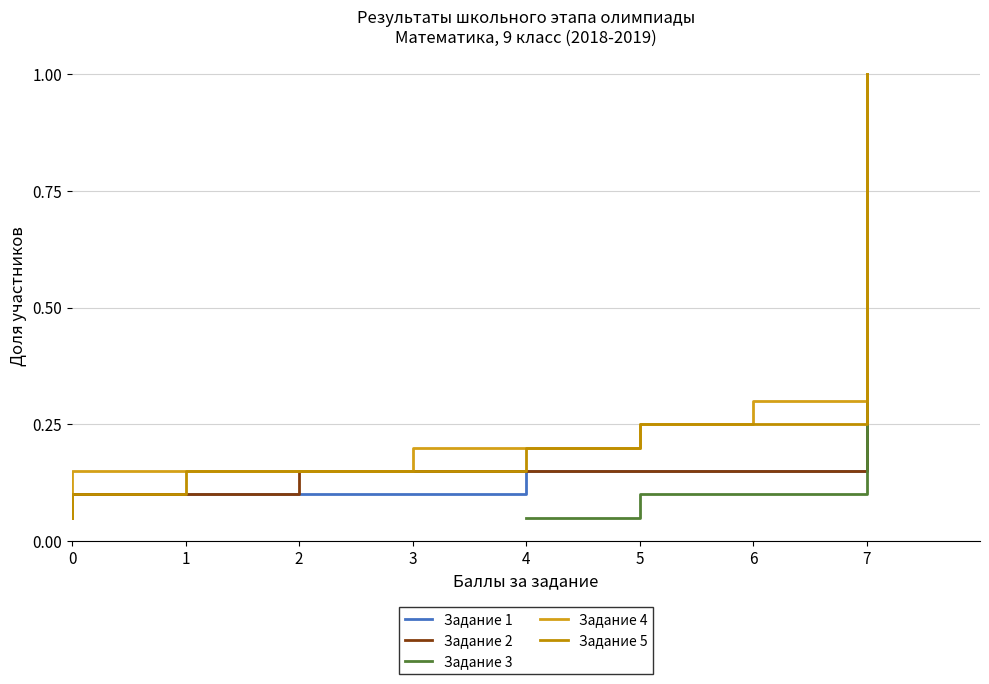

What is the value of the Задание 4 point at the 20th from the left?

1.0